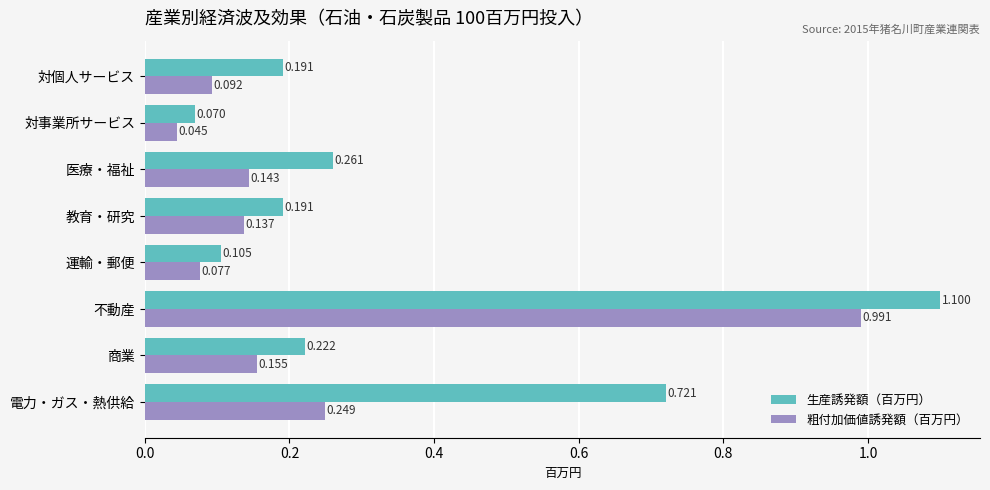

List the labels in order of 粗付加価値誘発額（百万円） value, largest first.

不動産, 電力・ガス・熱供給, 商業, 医療・福祉, 教育・研究, 対個人サービス, 運輸・郵便, 対事業所サービス